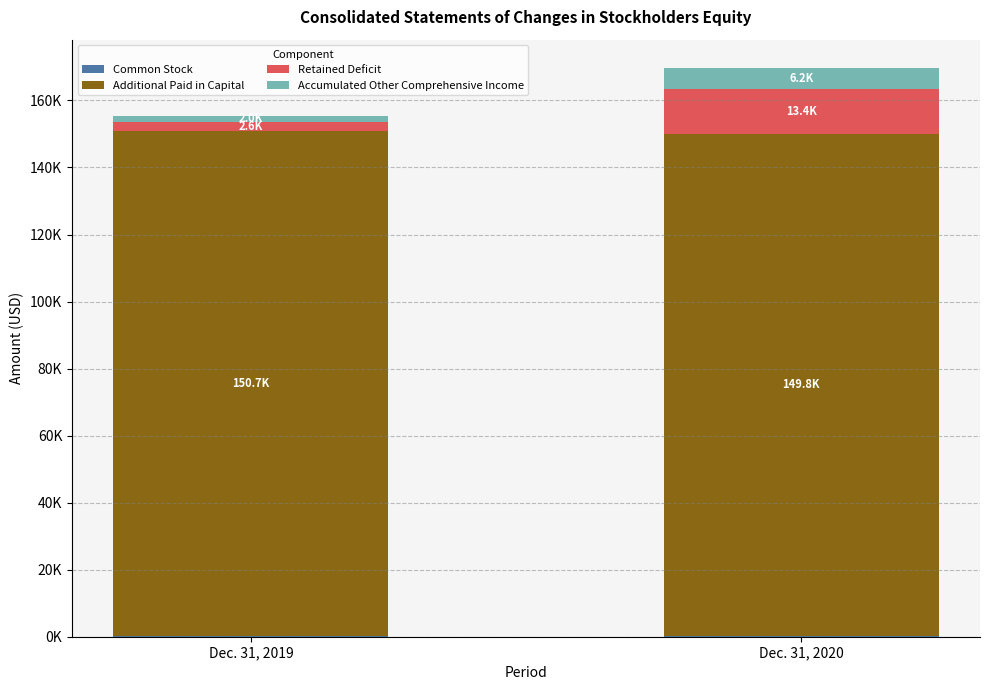

Is it true that Retained Deficit equals 2562 at Dec. 31, 2019?

True